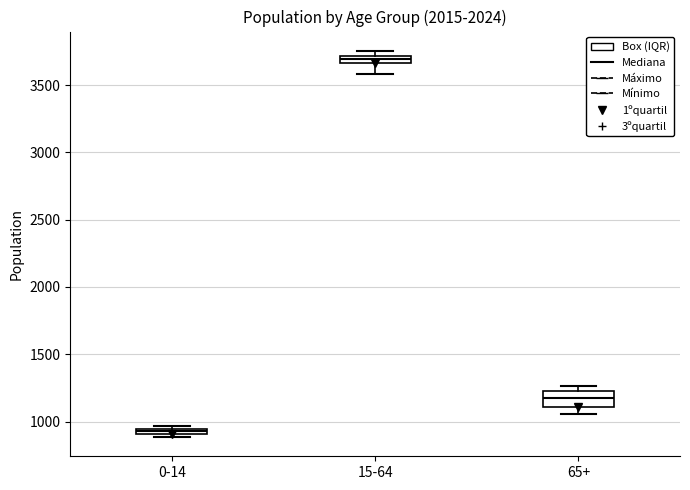

Which box has the lowest median line?

0-14